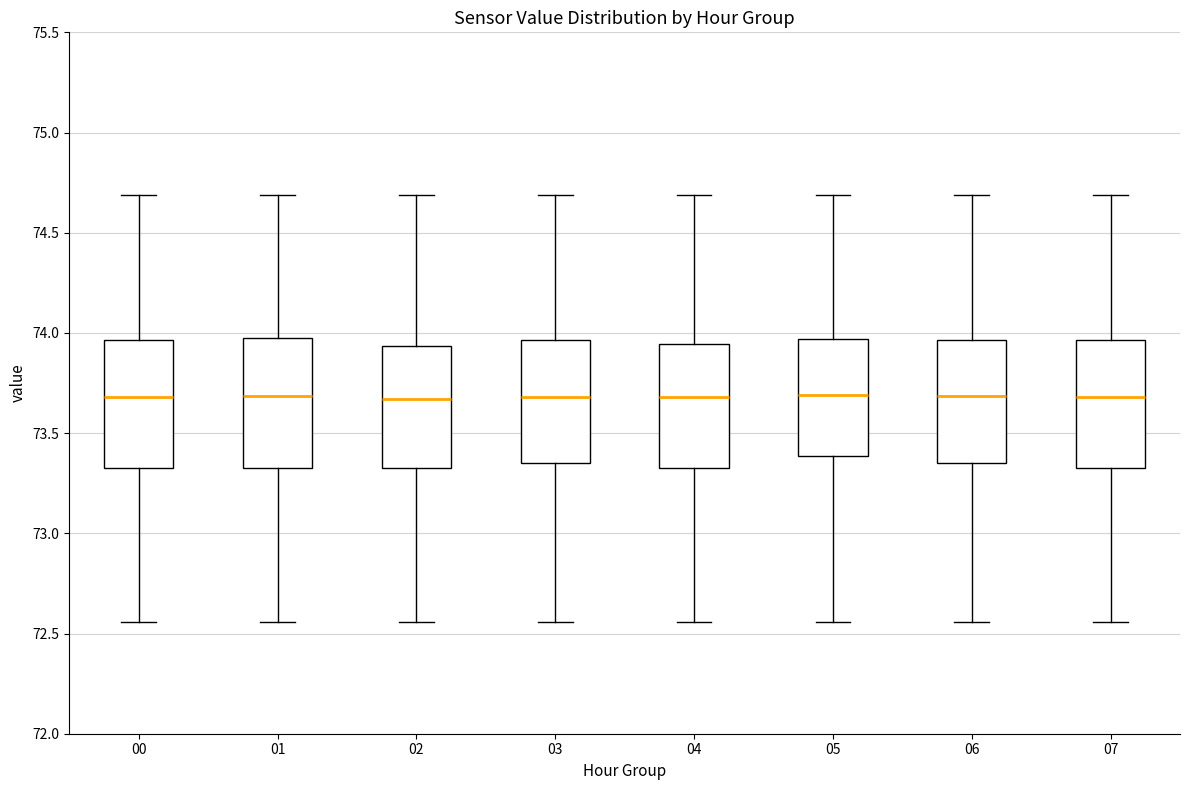

Where does the median line of the box at x = 02 sit on the y-axis? The values are not printed on the chart, so give them approximately, as read against the axis.

73.65